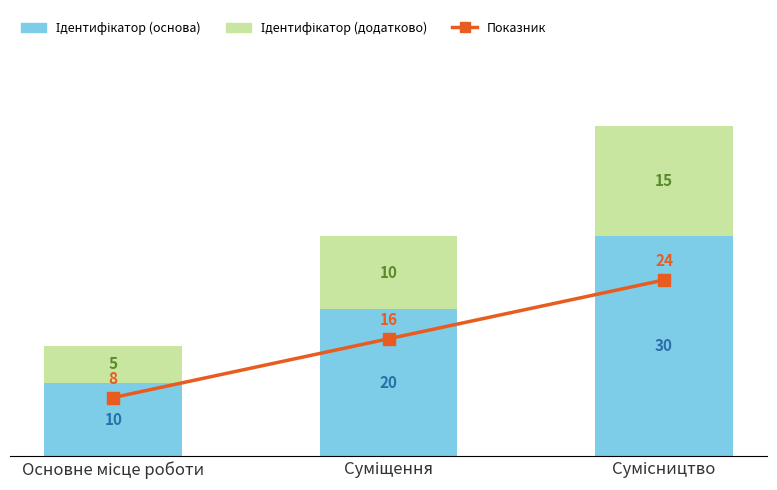

Is it true that Показник equals 8 at Основне місце роботи?

True